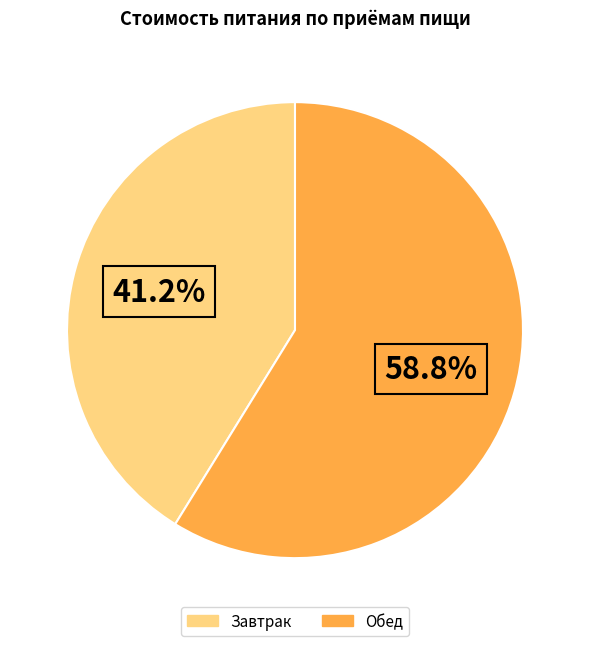

Is there a majority slice in this chart?

Yes